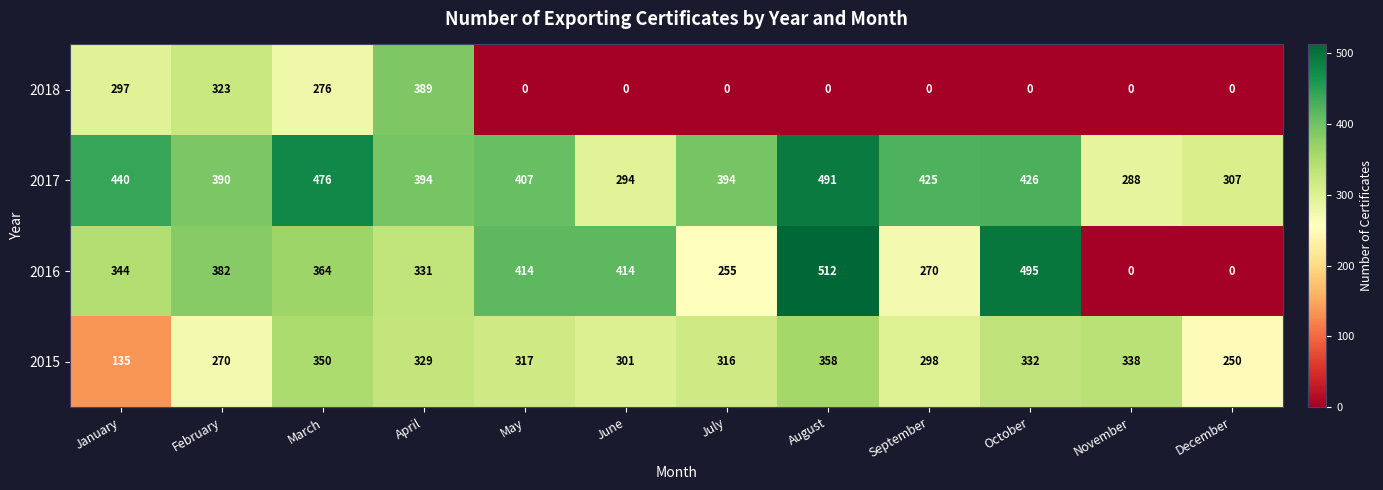

At which label does 2016 first exceed 364?

February